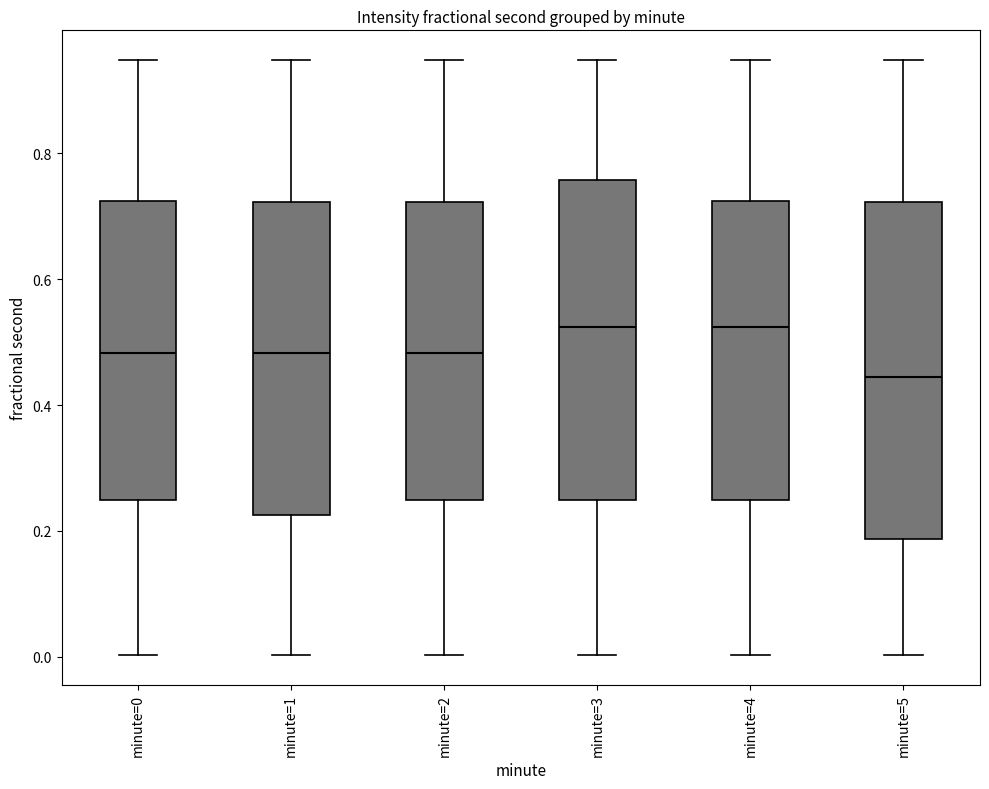

Which box is the tallest, from its lower edge to its upper edge?

minute=5